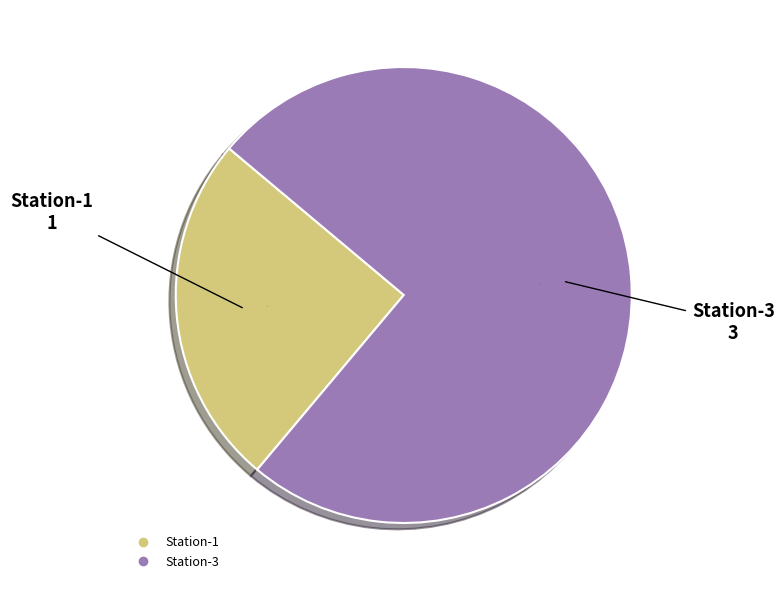

Which category accounts for the majority?

Station-3